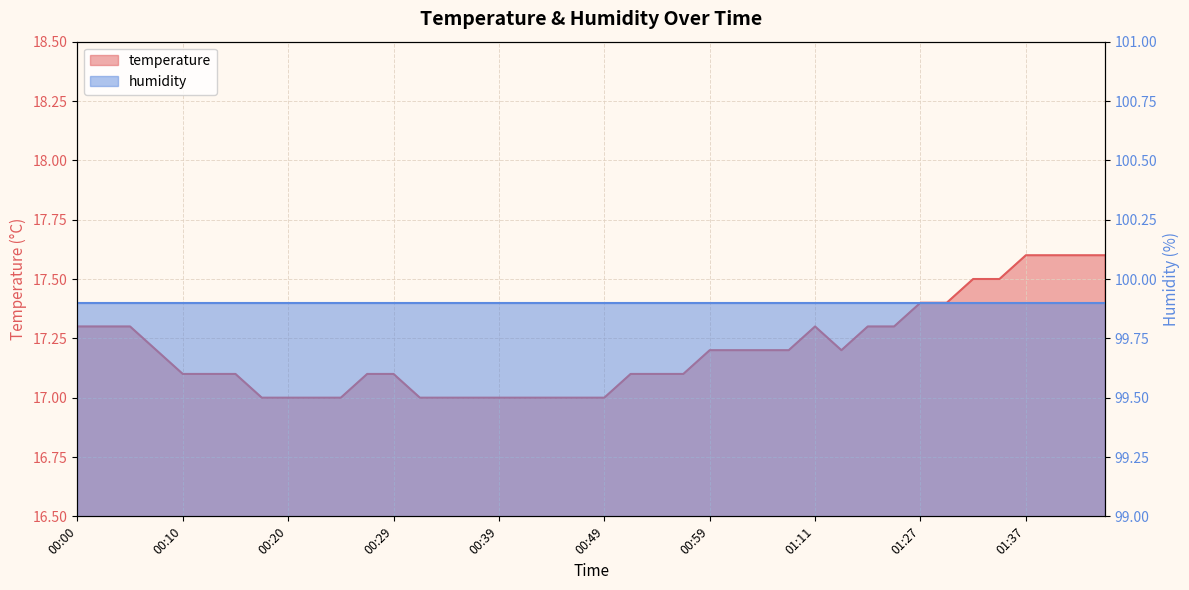

Reading right to left, what are all the values shown in this chart?

17.6	17.6	17.6	17.6	17.5	17.5	17.4	17.4	17.3	17.3	17.2	17.3	17.2	17.2	17.2	17.2	17.1	17.1	17.1	17.0	17.0	17.0	17.0	17.0	17.0	17.0	17.0	17.1	17.1	17.0	17.0	17.0	17.0	17.1	17.1	17.1	17.2	17.3	17.3	17.3